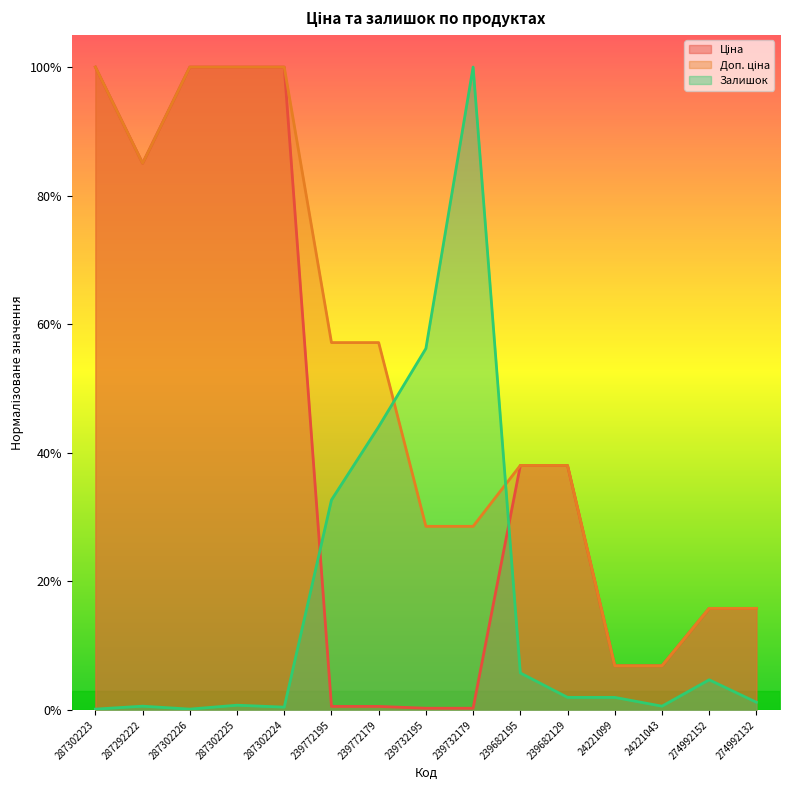

At which category does Ціна reach its first local valley?

287292222